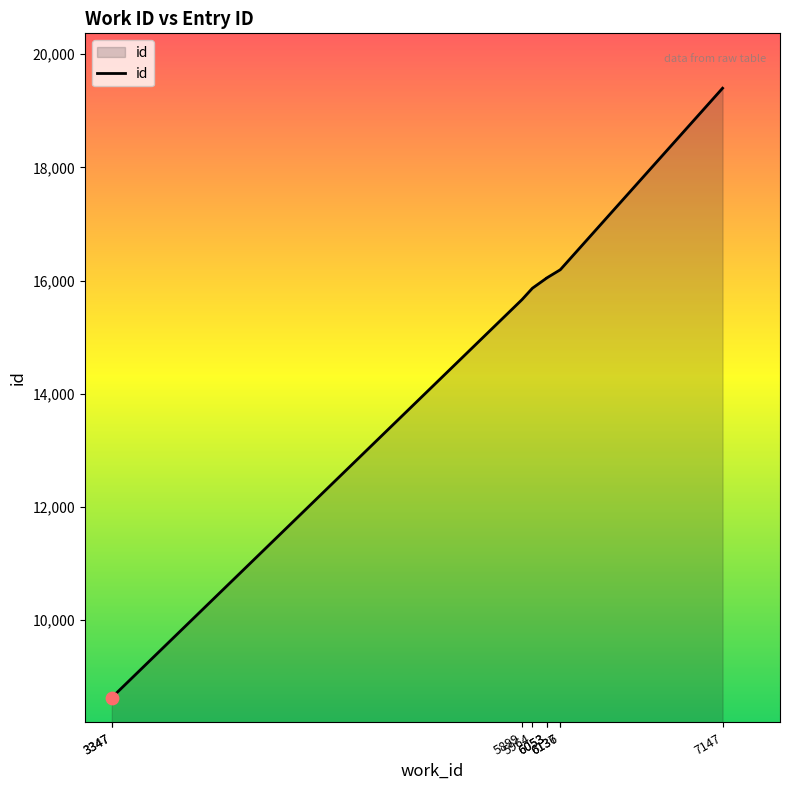

Approximately how many times larger is the value at 6136 compared to 7147?

0.8